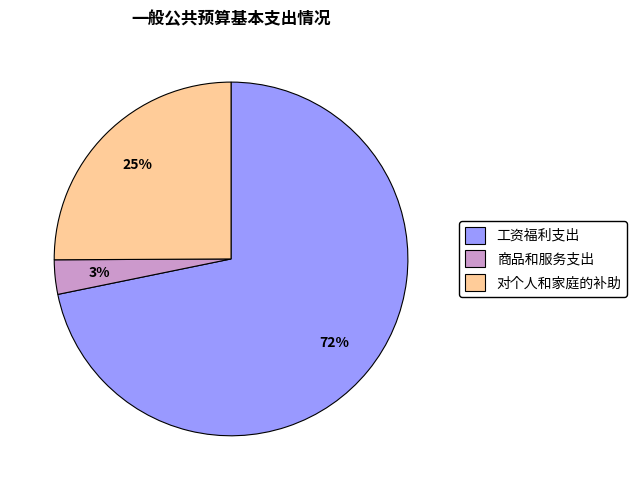

Count the number of slices in the pie.

3